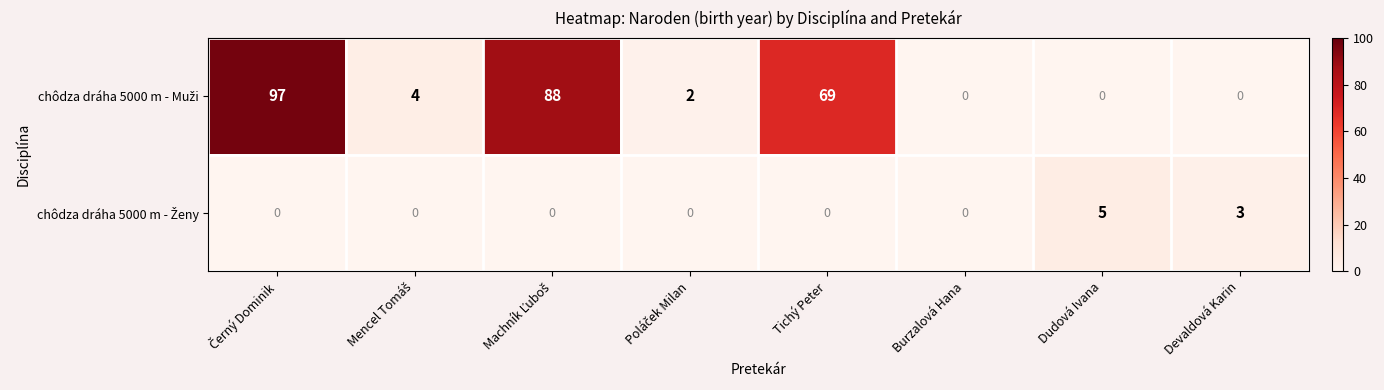

What is the total value across all series at Devaldová Karin?

3